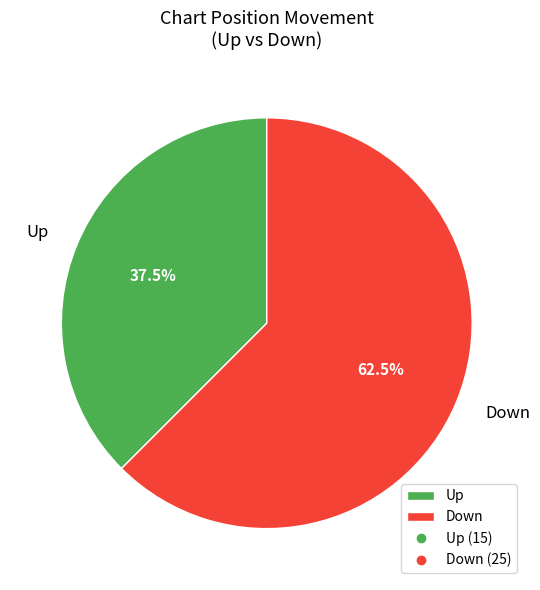

Which category accounts for the majority?

Down